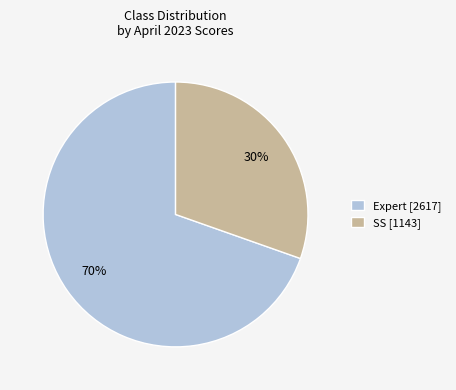

The SS [1143] slice represents 23% of the pie. True or false?

False